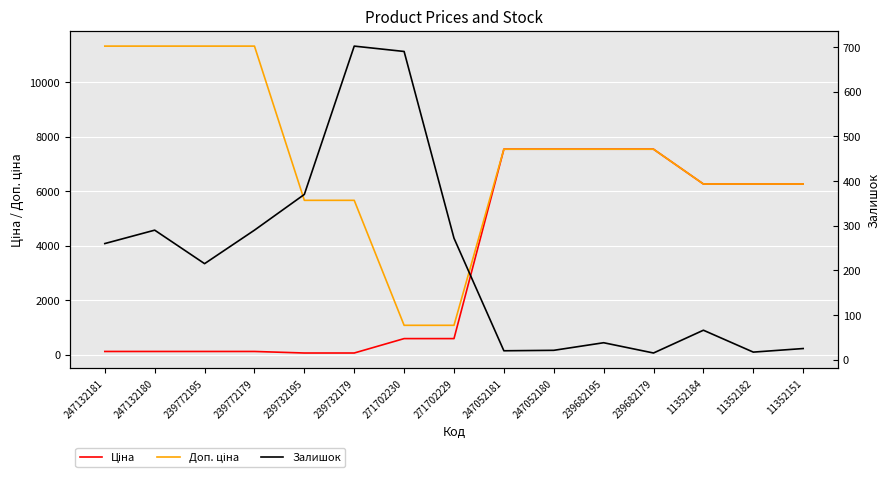

The value of Ціна at 11352184 is 3409.2. True or false?

False